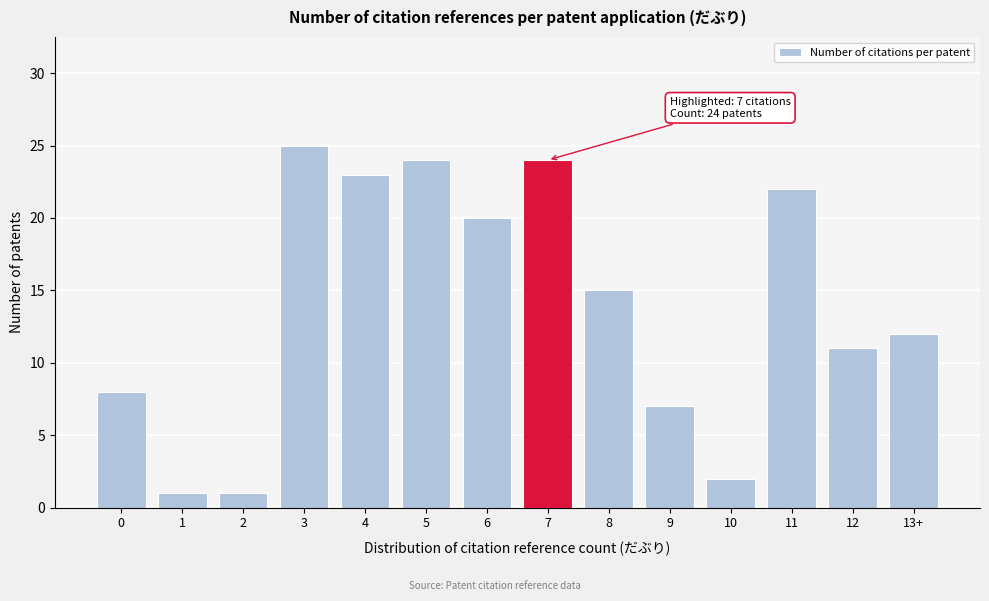

Reading left to right, extract all data points from this chart.

0=8	1=1	2=1	3=25	4=23	5=24	6=20	7=24	8=15	9=7	10=2	11=22	12=11	13+=12